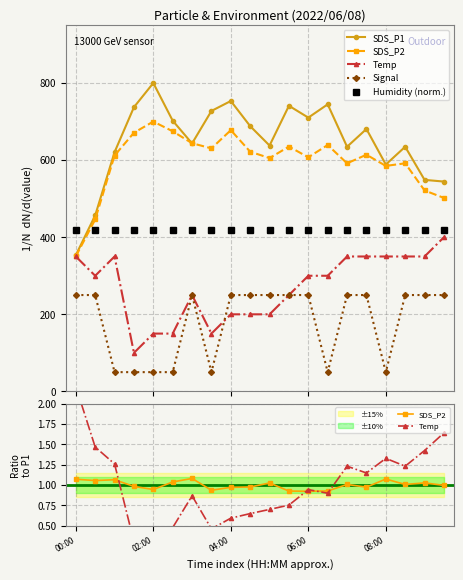

Between 04:00 and 5, which series saw the biggest shift?

SDS_P1